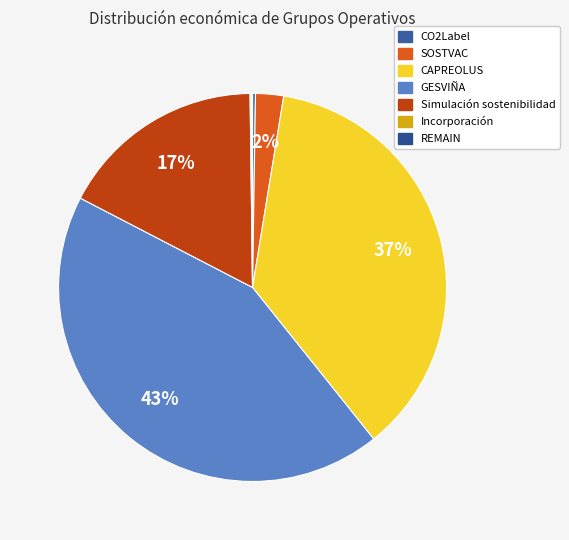

Does SOSTVAC represent more than half of the total?

No